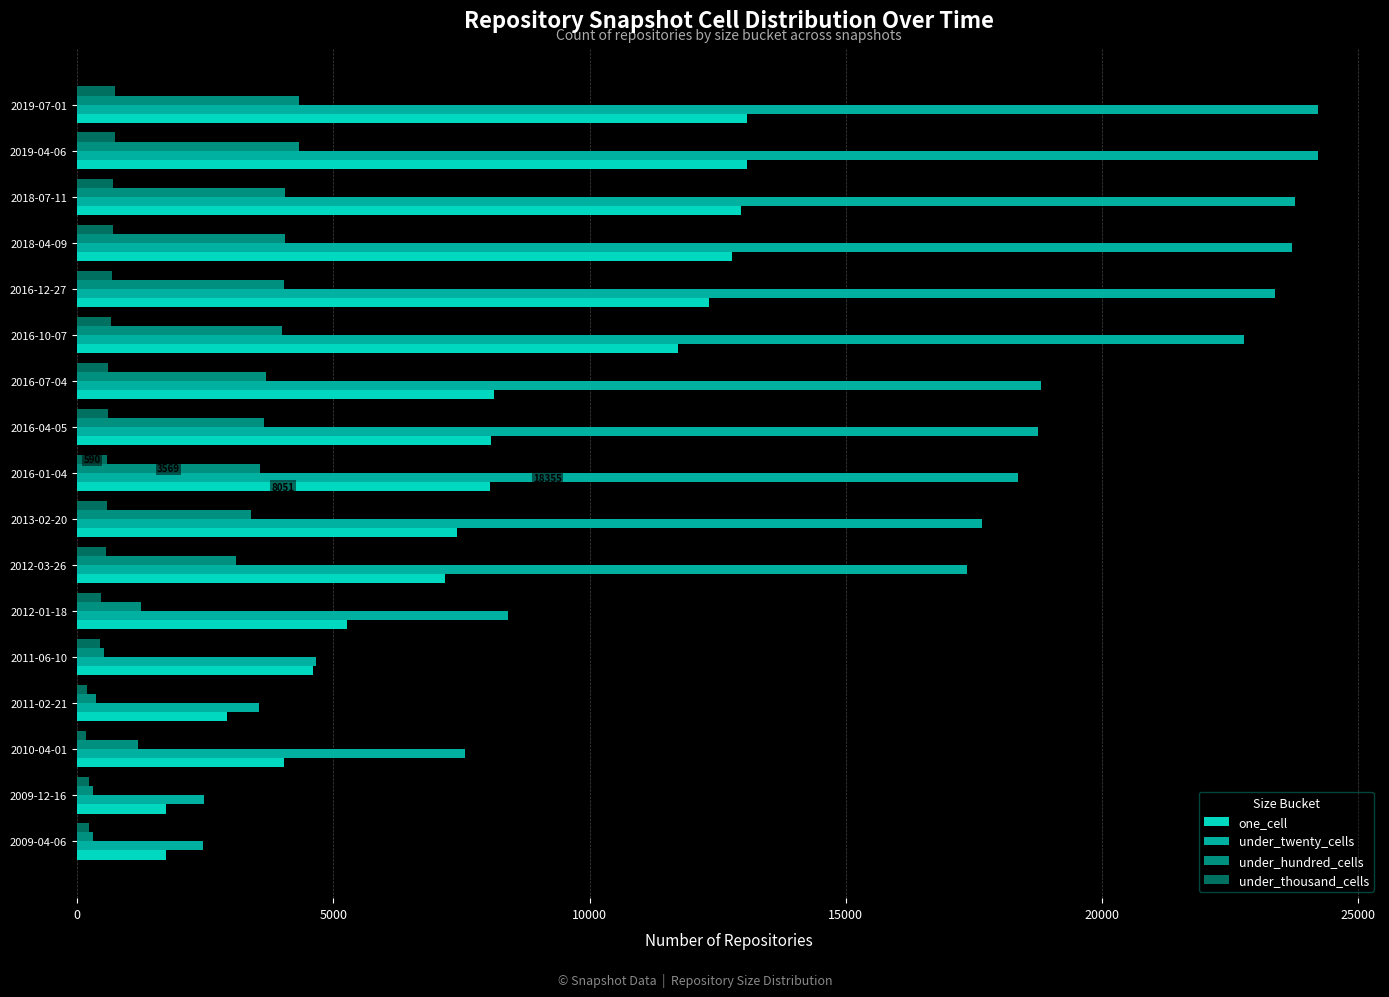

What is the sum of all one_cell values?

135125